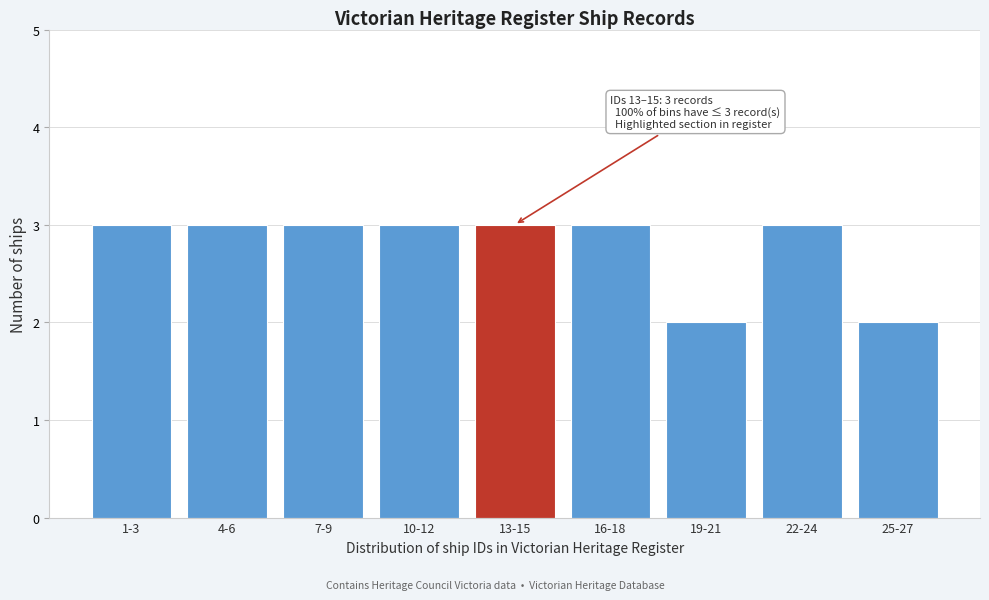

Reading left to right, transcribe all the data shown in this chart.

3	3	3	3	3	3	2	3	2